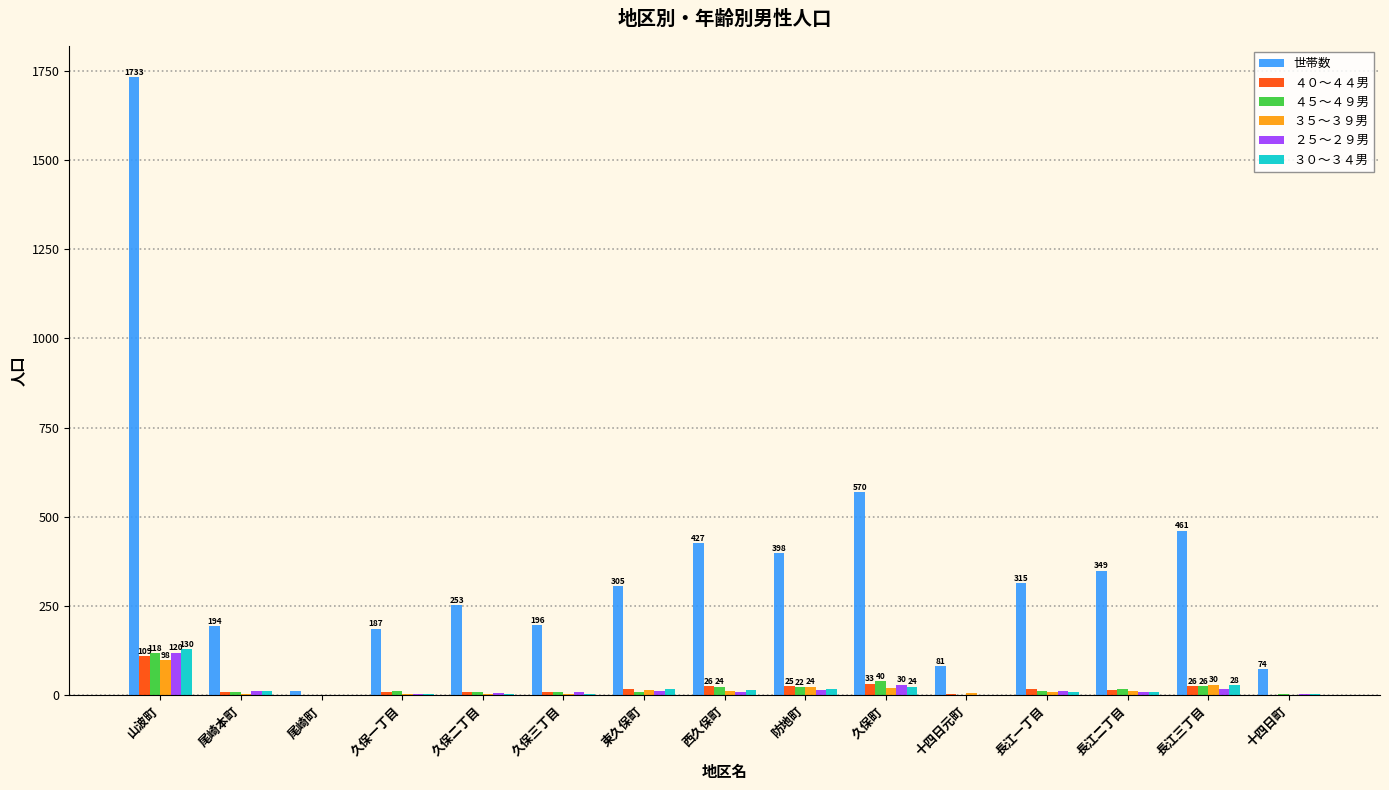

True or false: 世帯数 has a value of 196 at 久保三丁目.

True